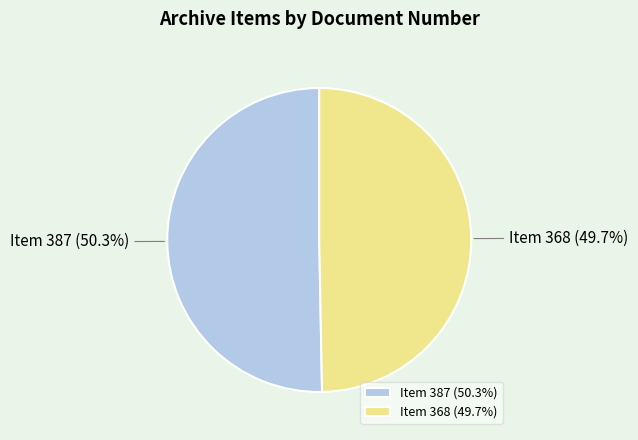

How much of the chart is everything except Item 368?

50.3%